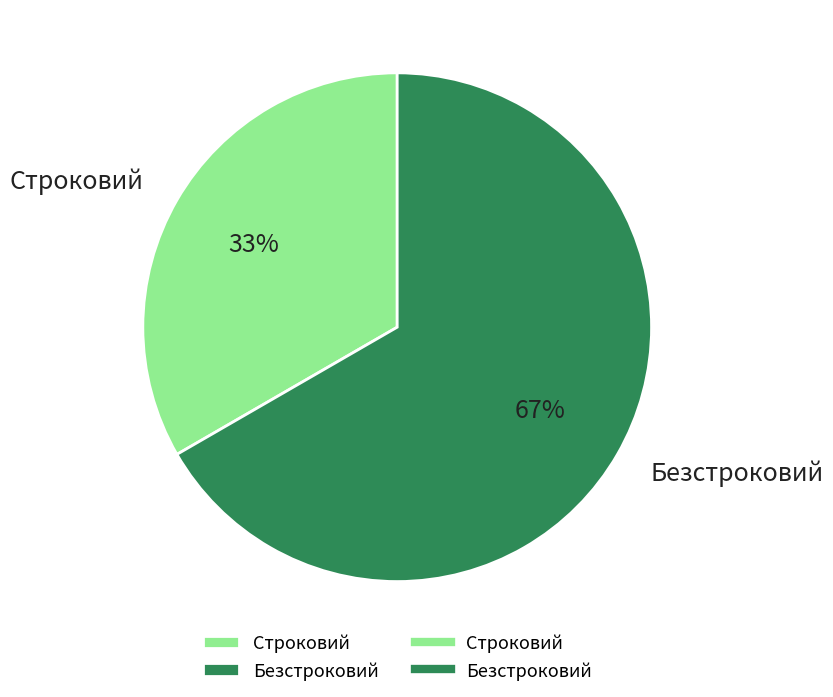

How many slices are in this pie chart?

2